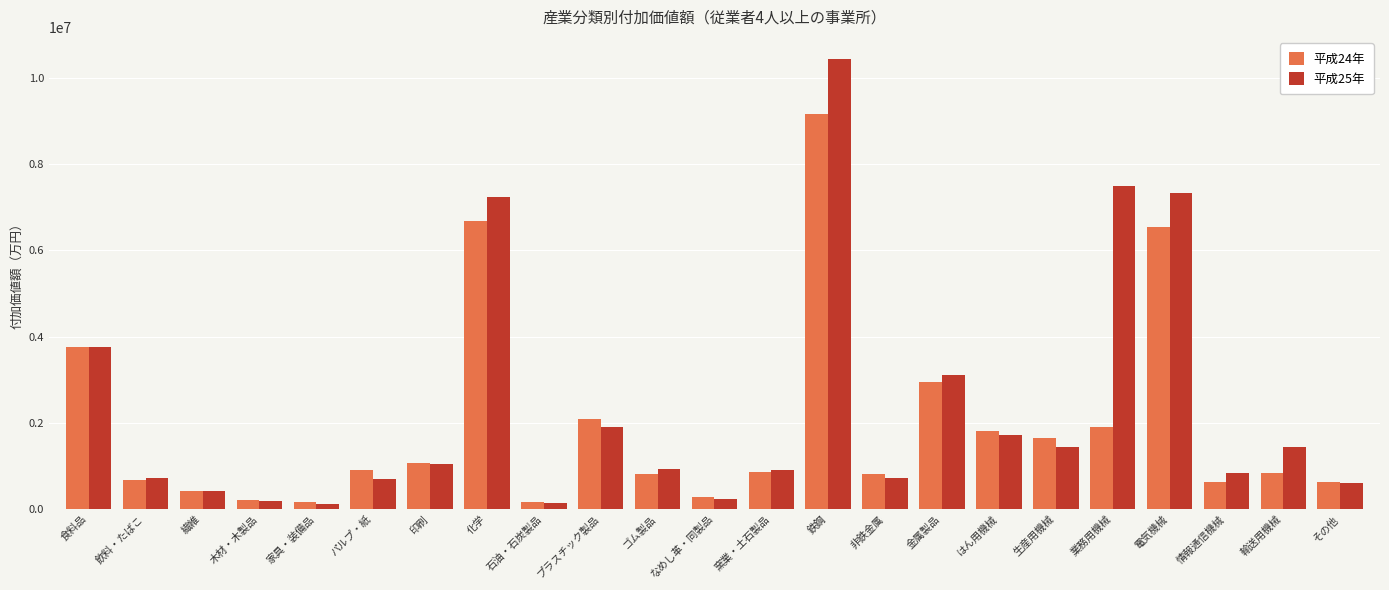

Which category has the highest value in the 平成24年 series?

鉄鋼